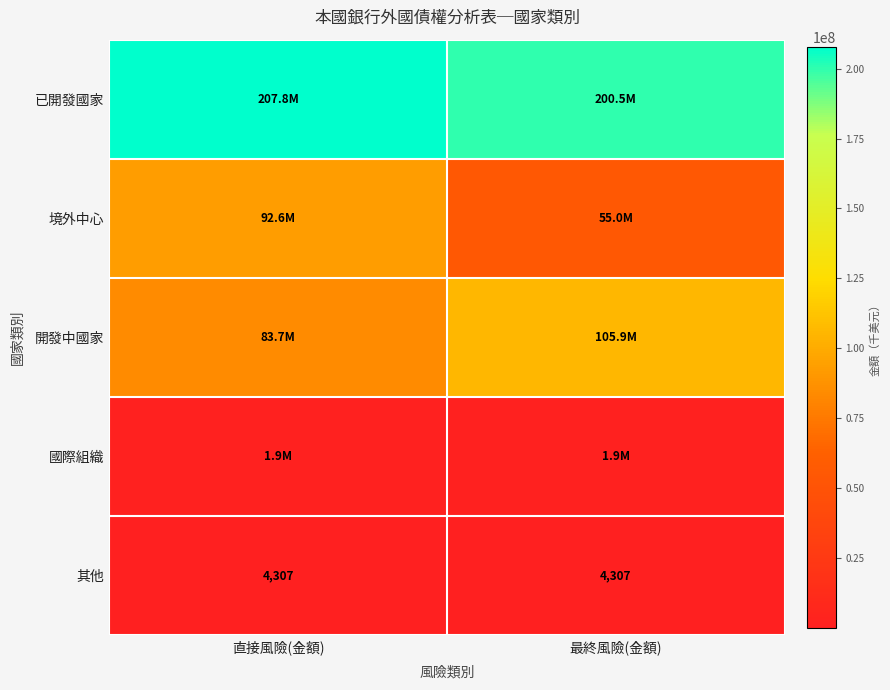

What is the maximum value shown in the chart?

207784419